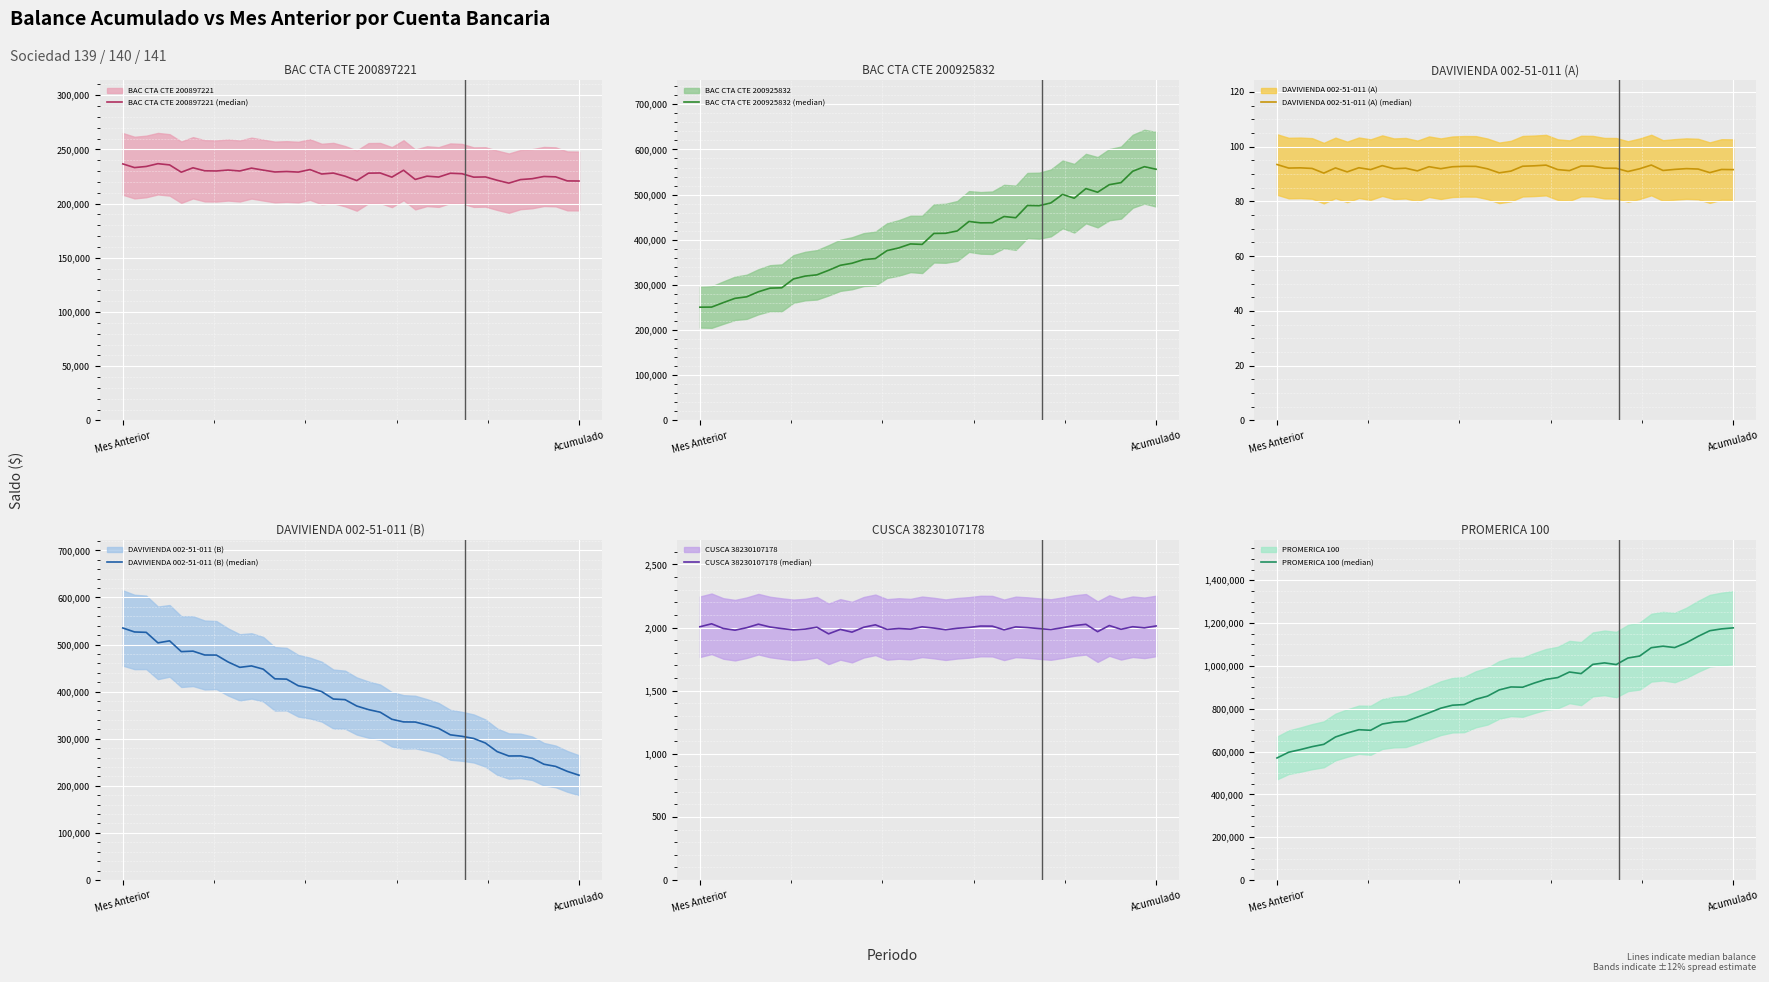

What is the difference between the maximum and minimum values in the BAC CTA CTE 200897221 (median) series?

17961.3